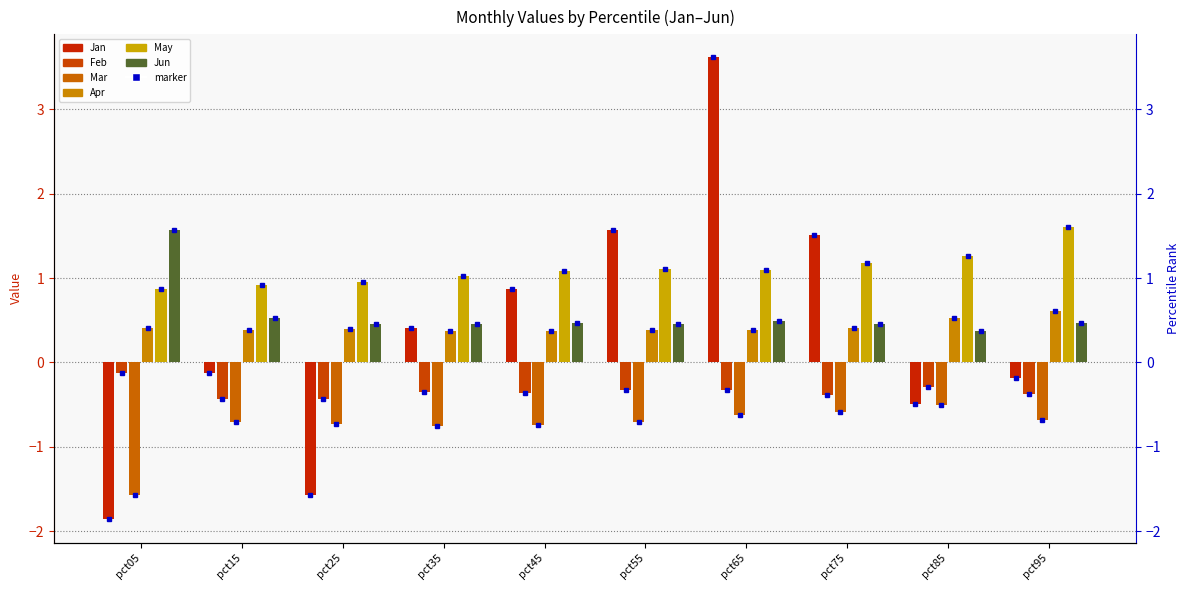

Rank the series at pct95 from highest to lowest value.

May, Apr, Jun, Jan, Feb, Mar